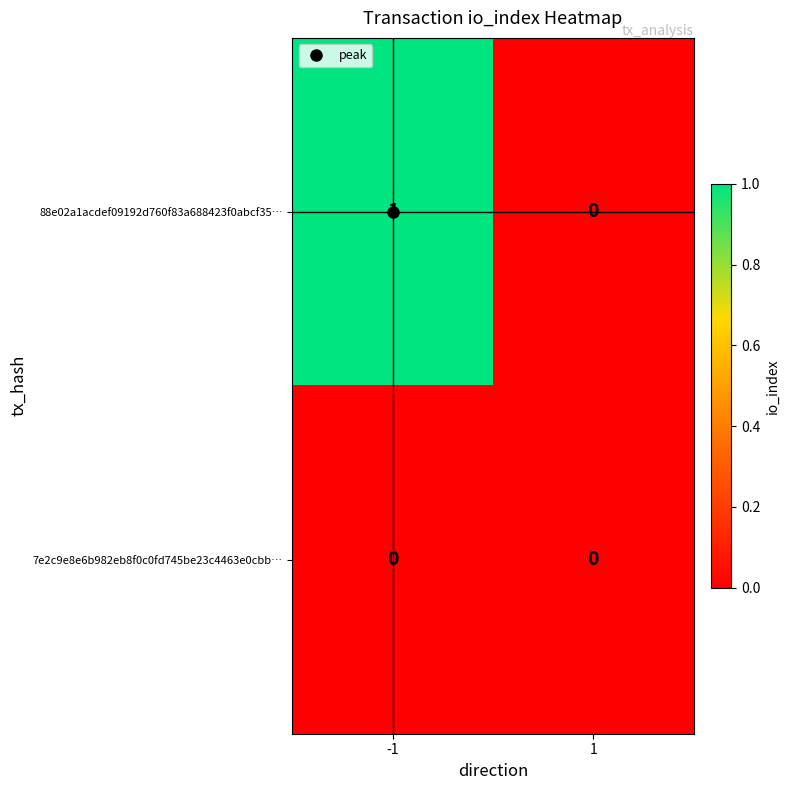

Is it true that 7e2c9e8e6b982eb8f0c0fd745be23c4463e0cbb… equals 0 at 1?

True